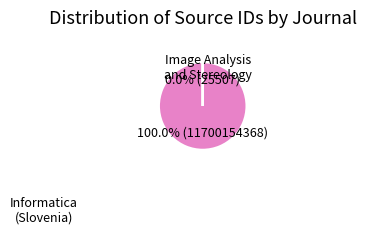

Is there any slice that represents more than half of the pie?

Yes